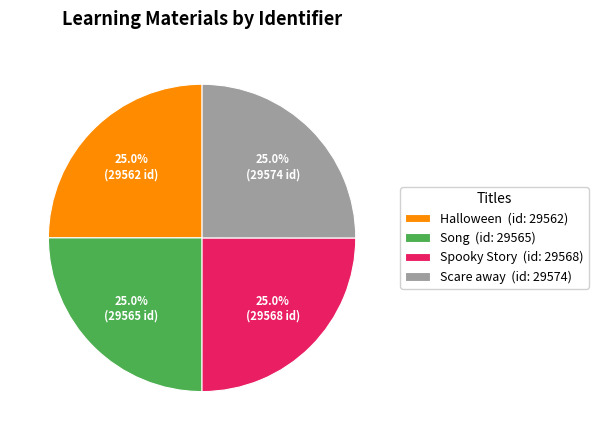

What percentage do Scare away (id: 29574) and Halloween (id: 29562) together represent?

50.0%